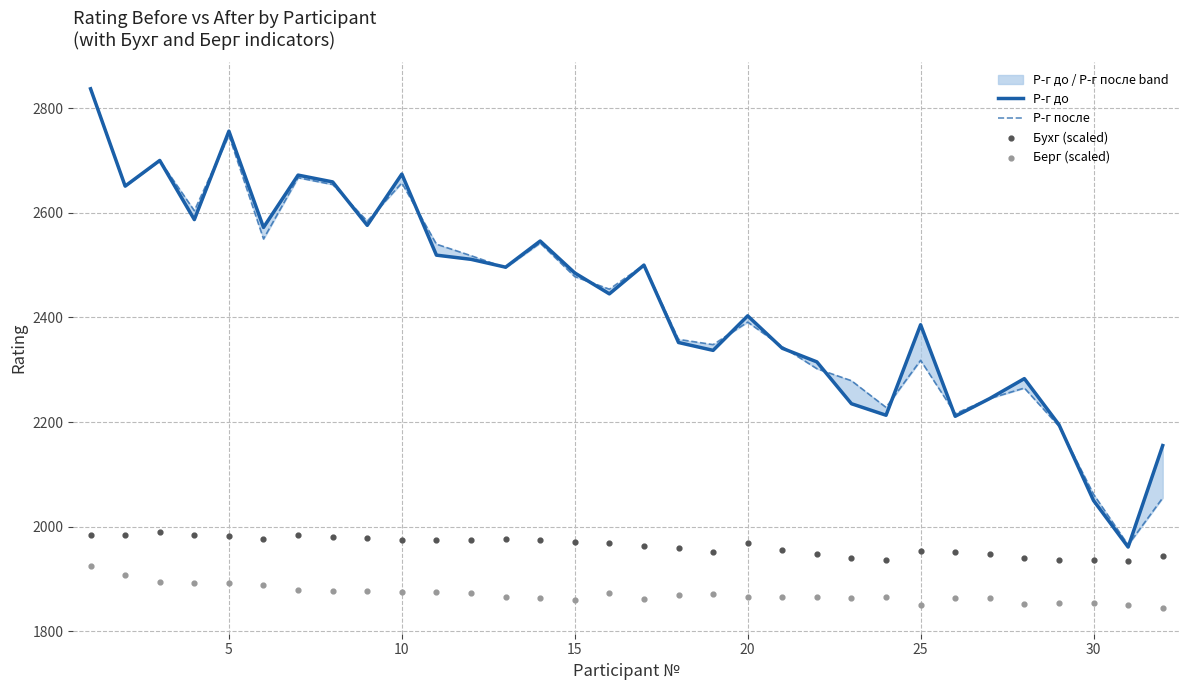

Which series has the largest Y range (max minus min)?

Р-г до